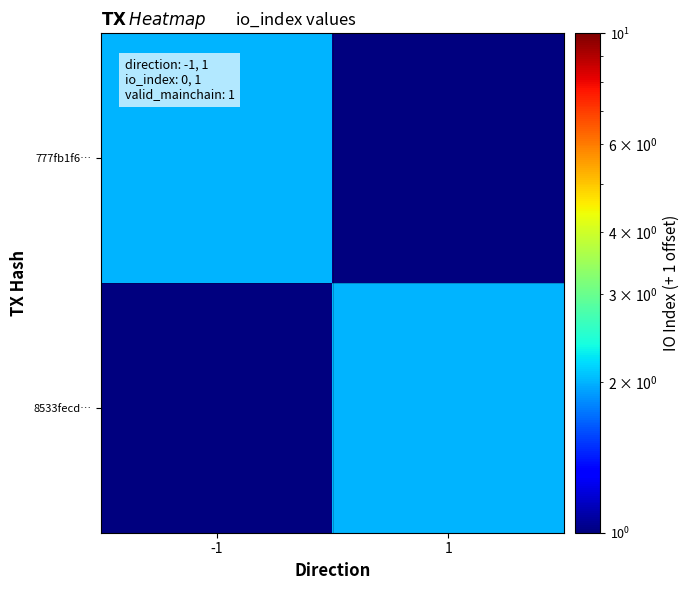

Reading left to right, transcribe all the data shown in this chart.

777fb1f6…: -1=2	1=1
8533fecd…: -1=1	1=2